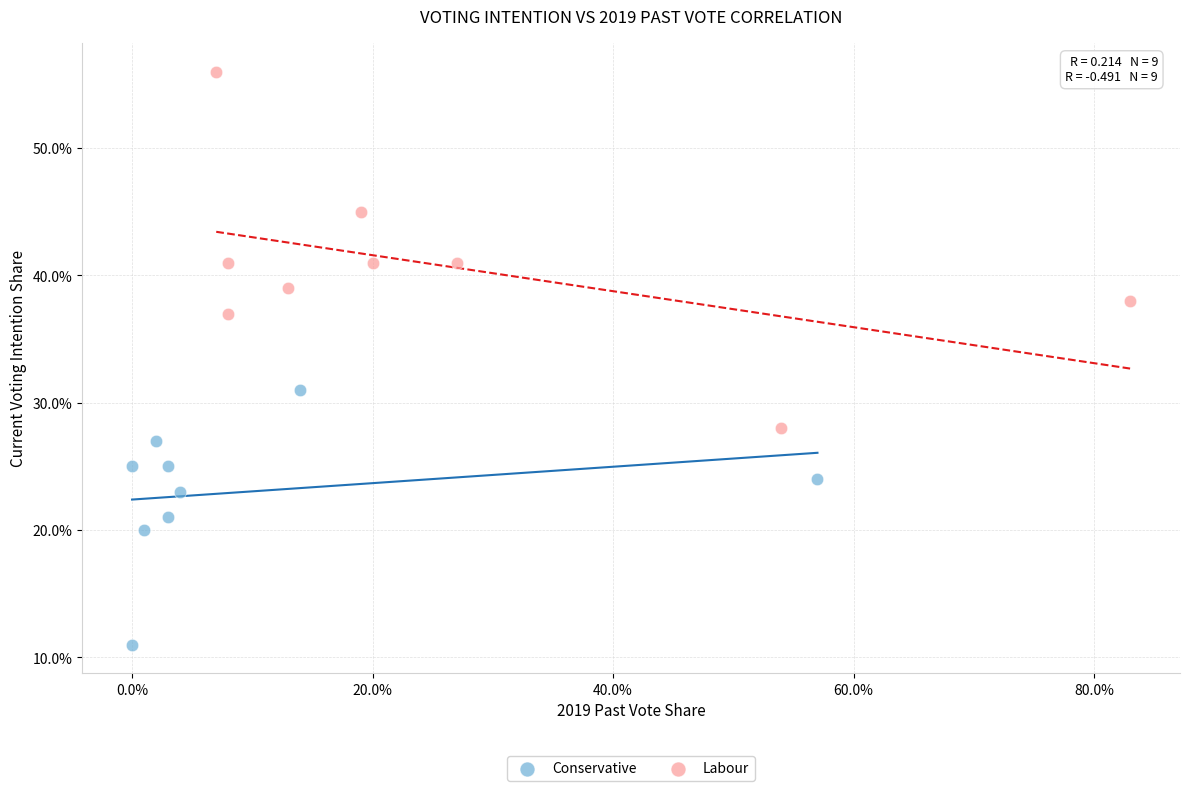

What are all the series names shown in the legend?

Conservative, Labour